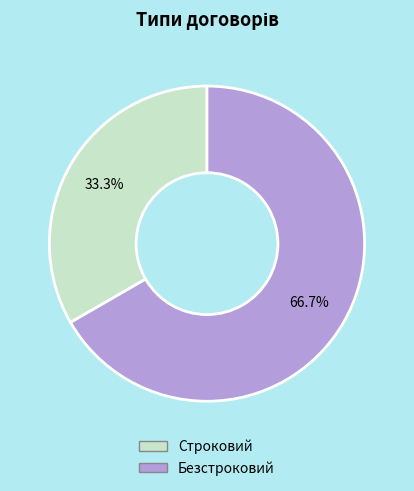

To the nearest percent, what is the combined percentage of Строковий and Безстроковий?

100%